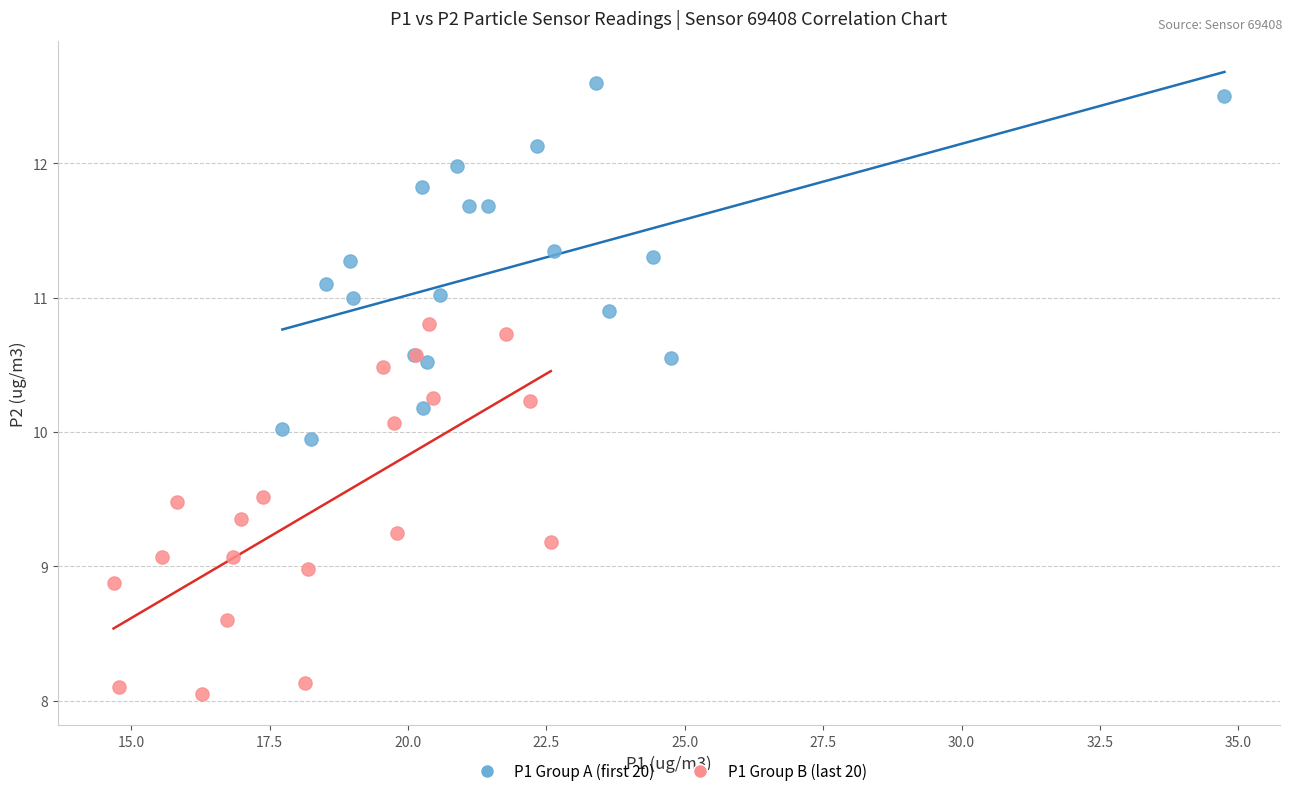

Which series reaches the minimum Y coordinate?

P1 Group B (last 20)